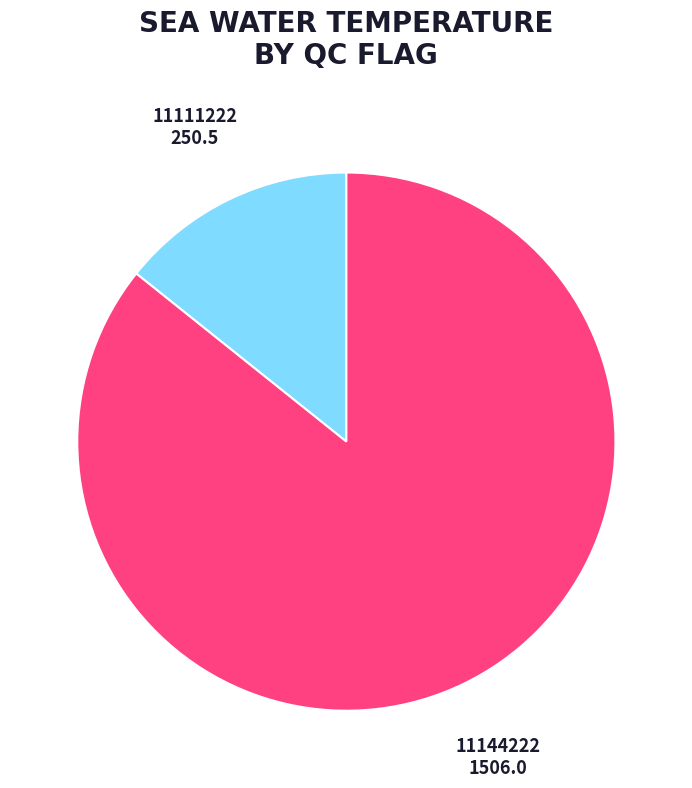

Is the sum of 11111222 and 11144222 greater than half?

Yes